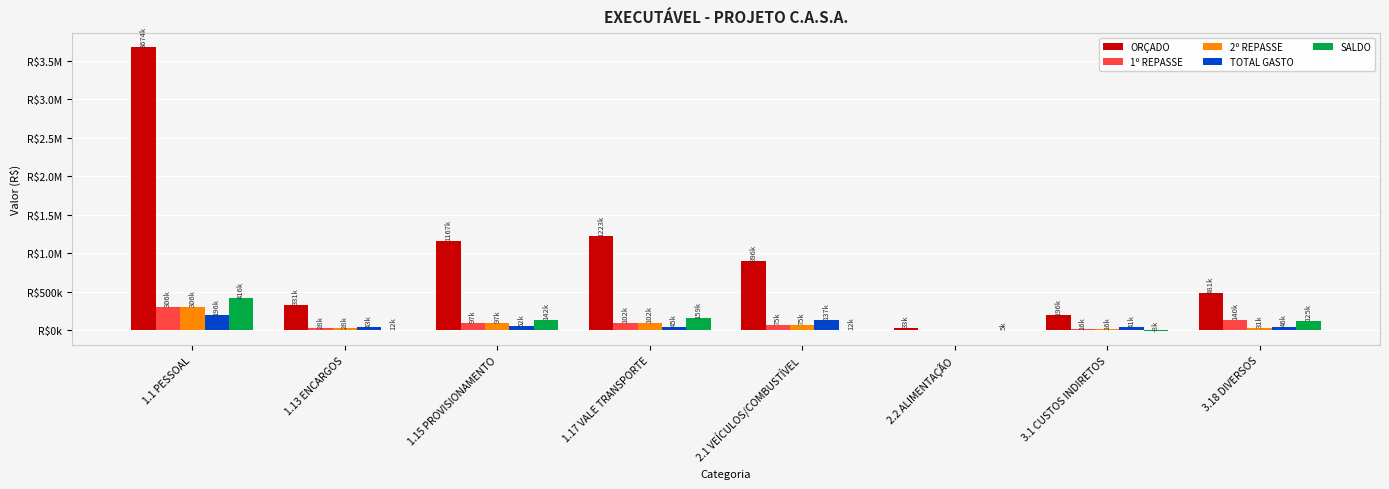

What are all the series names shown in the legend?

ORÇADO, 1º REPASSE, 2º REPASSE, TOTAL GASTO, SALDO